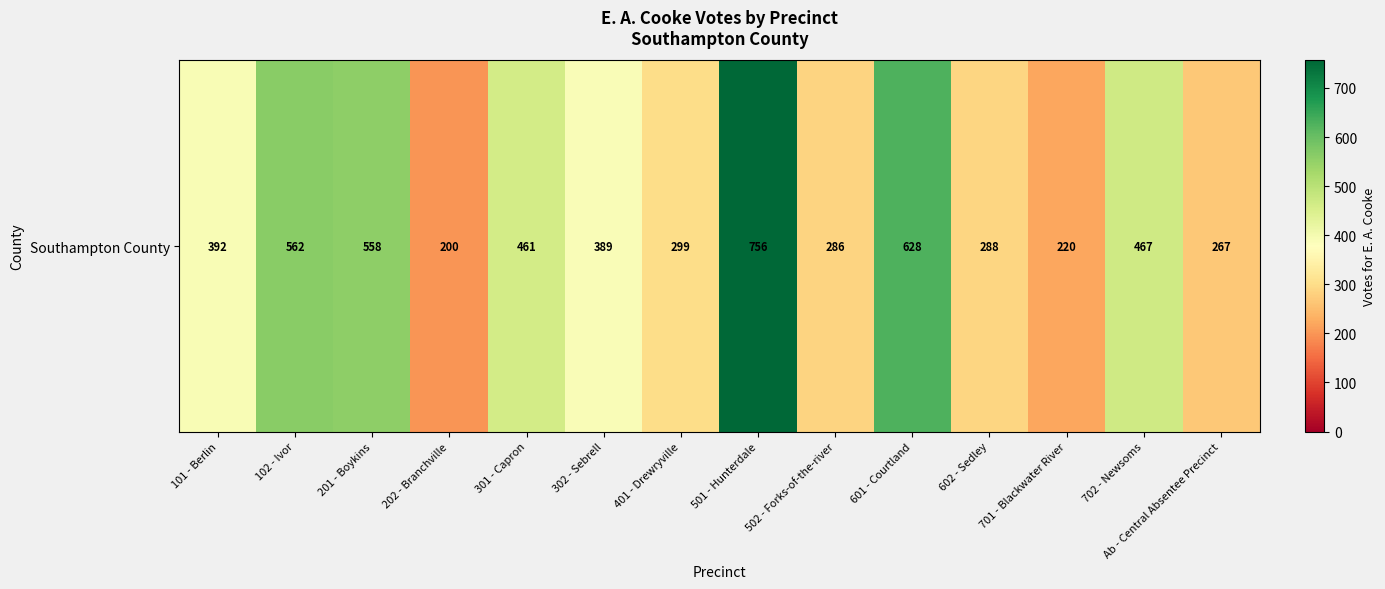

How many values exceed 392?

6